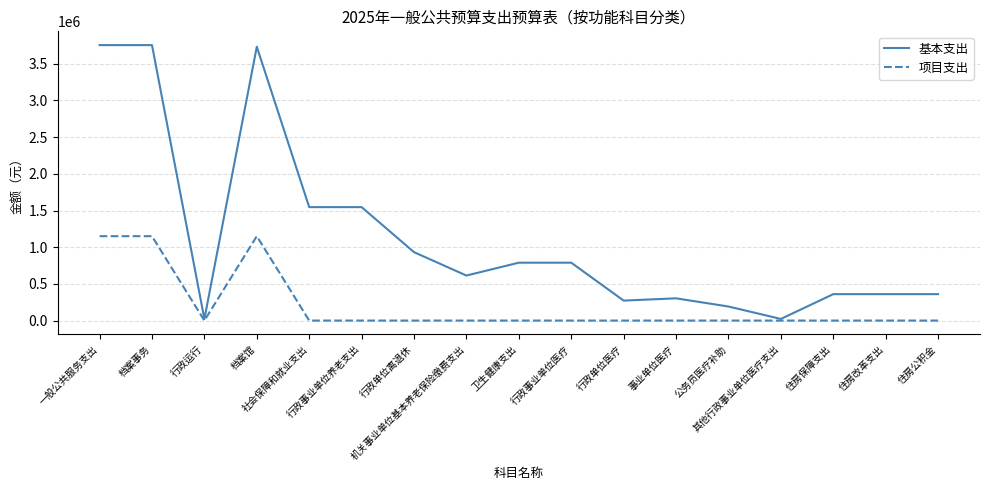

List the series in order of their overall mean, lowest first.

项目支出, 基本支出